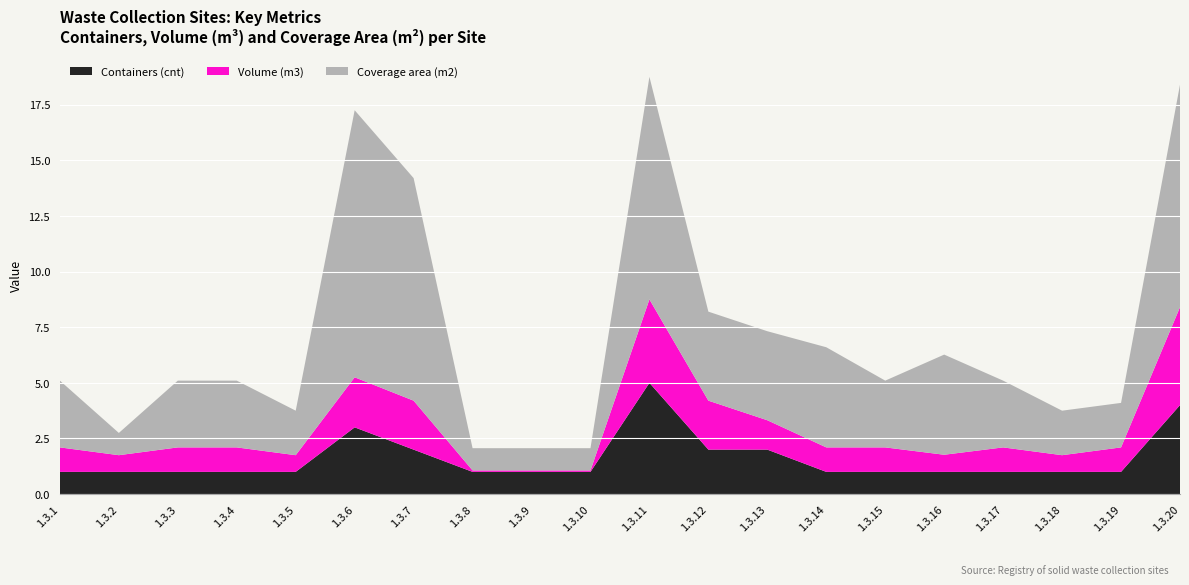

Reading left to right, transcribe all the data shown in this chart.

Containers (cnt): 1.3.1=1.0	1.3.2=1.0	1.3.3=1.0	1.3.4=1.0	1.3.5=1.0	1.3.6=3.0	1.3.7=2.0	1.3.8=1.0	1.3.9=1.0	1.3.10=1.0	1.3.11=5.0	1.3.12=2.0	1.3.13=2.0	1.3.14=1.0	1.3.15=1.0	1.3.16=1.0	1.3.17=1.0	1.3.18=1.0	1.3.19=1.0	1.3.20=4.0
Volume (m3): 1.3.1=1.1	1.3.2=0.8	1.3.3=1.1	1.3.4=1.1	1.3.5=0.8	1.3.6=2.2	1.3.7=2.2	1.3.8=0.1	1.3.9=0.1	1.3.10=0.1	1.3.11=3.8	1.3.12=2.2	1.3.13=1.3	1.3.14=1.1	1.3.15=1.1	1.3.16=0.8	1.3.17=1.1	1.3.18=0.8	1.3.19=1.1	1.3.20=4.4
Coverage area (m2): 1.3.1=3.0	1.3.2=1.0	1.3.3=3.0	1.3.4=3.0	1.3.5=2.0	1.3.6=12.0	1.3.7=10.0	1.3.8=1.0	1.3.9=1.0	1.3.10=1.0	1.3.11=10.0	1.3.12=4.0	1.3.13=4.0	1.3.14=4.5	1.3.15=3.0	1.3.16=4.5	1.3.17=3.0	1.3.18=2.0	1.3.19=2.0	1.3.20=10.0